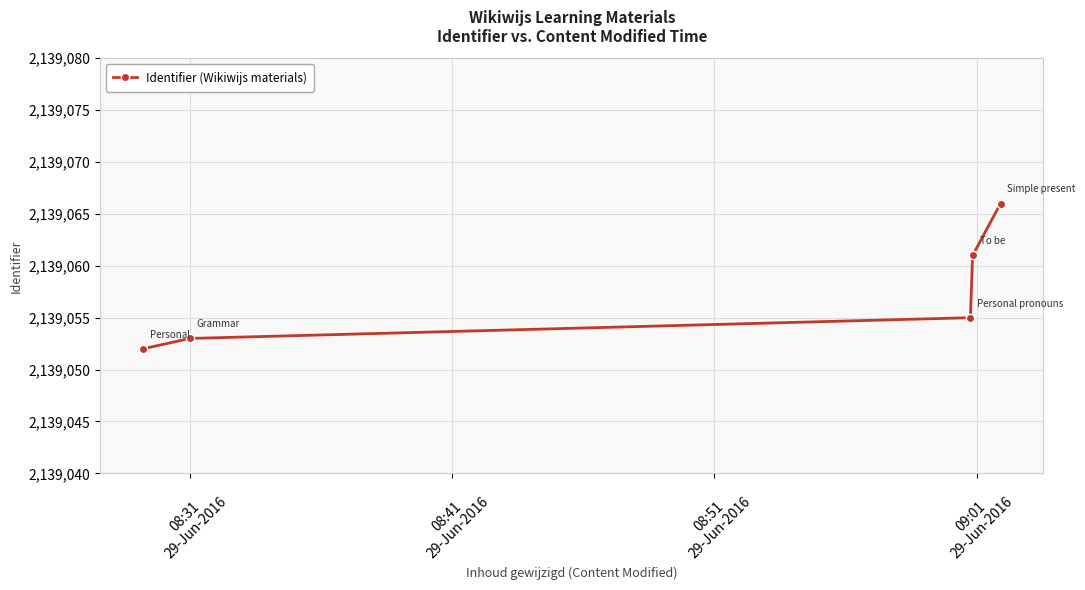

What is the value of the 1st point from the left?

2139052